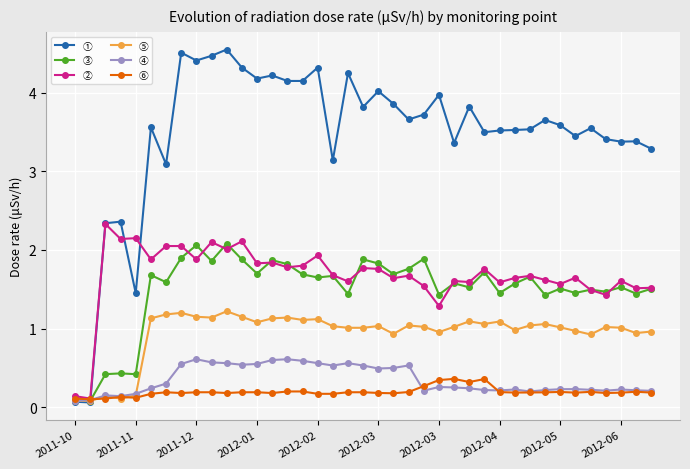

Rank the series by their maximum value, from lowest to highest.

⑥, ④, ⑤, ③, ②, ①